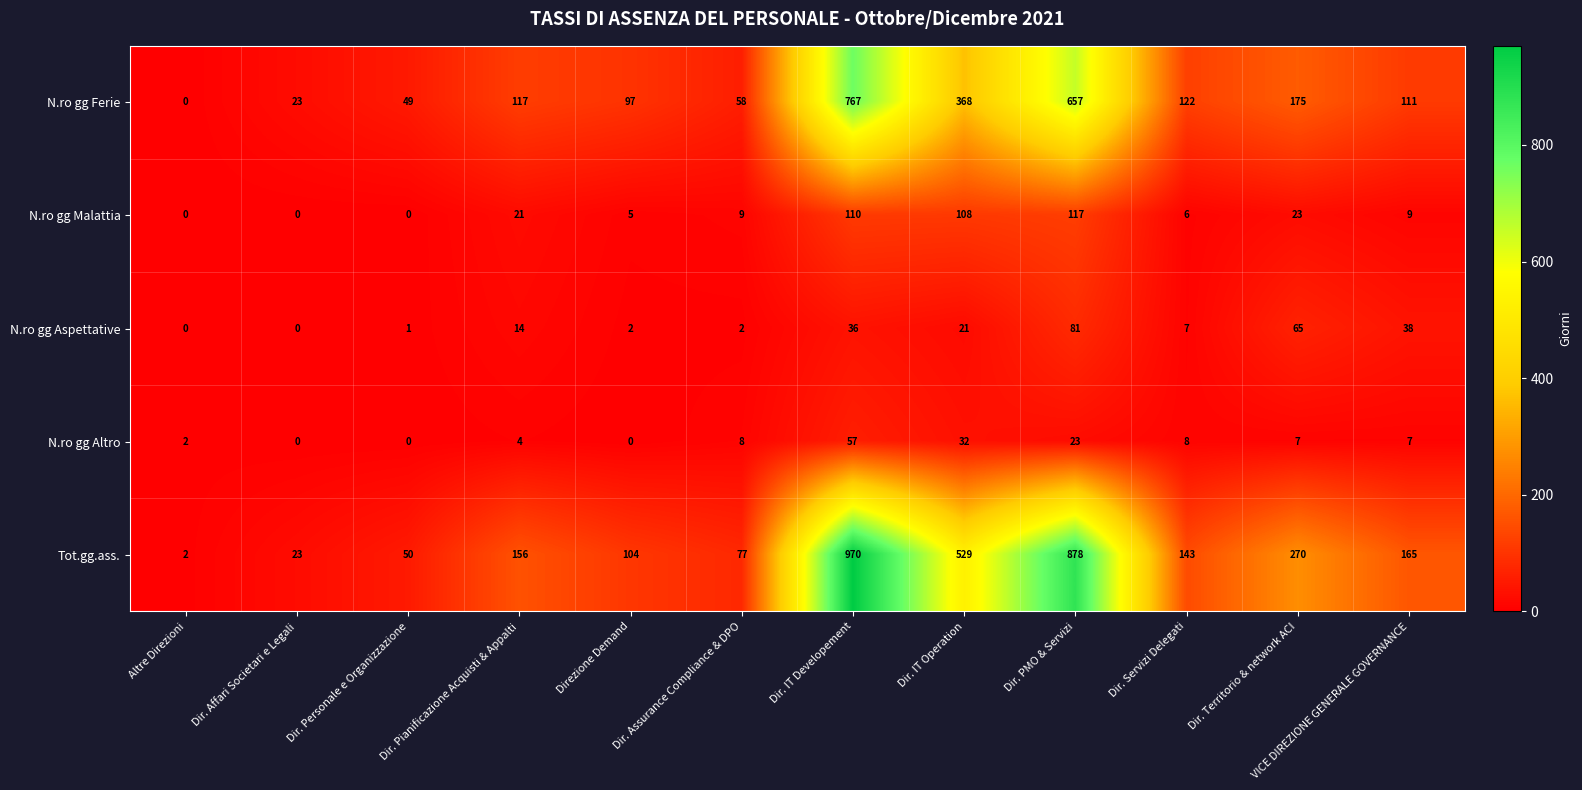

At Dir. Pianificazione Acquisti & Appalti, list the series in order from largest to smallest.

Tot.gg.ass., N.ro gg Ferie, N.ro gg Malattia, N.ro gg Aspettative, N.ro gg Altro